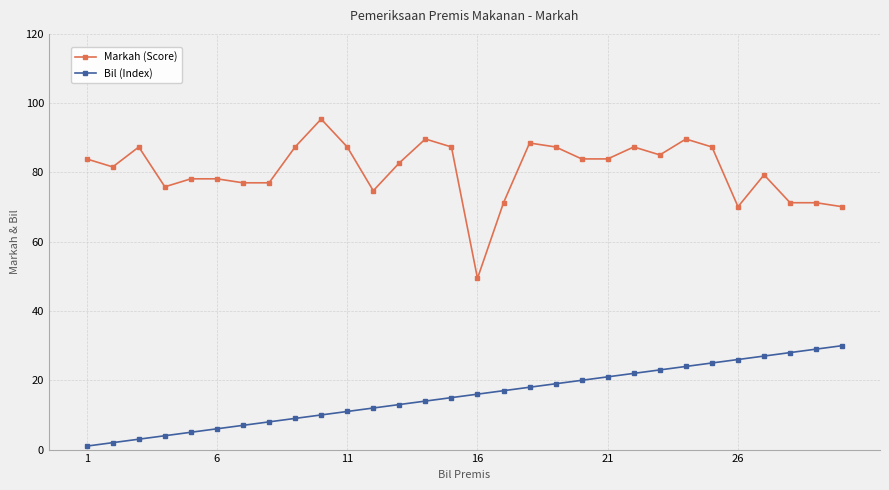

True or false: Markah (Score) and Bil (Index) intersect in this chart.

False